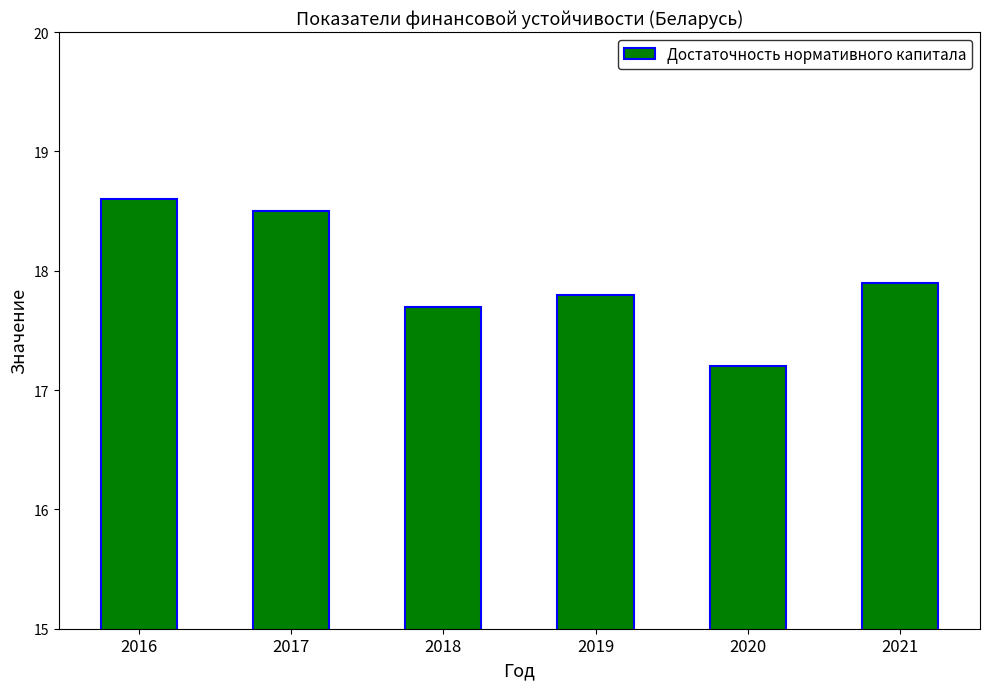

Which has a higher value, 2017 or 2019?

2017